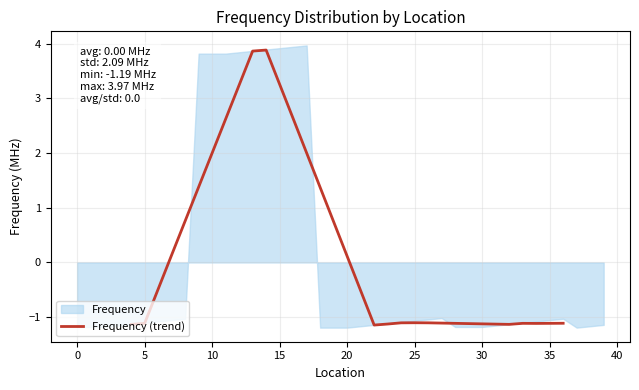

What is the maximum value for Frequency (trend)?

3.9